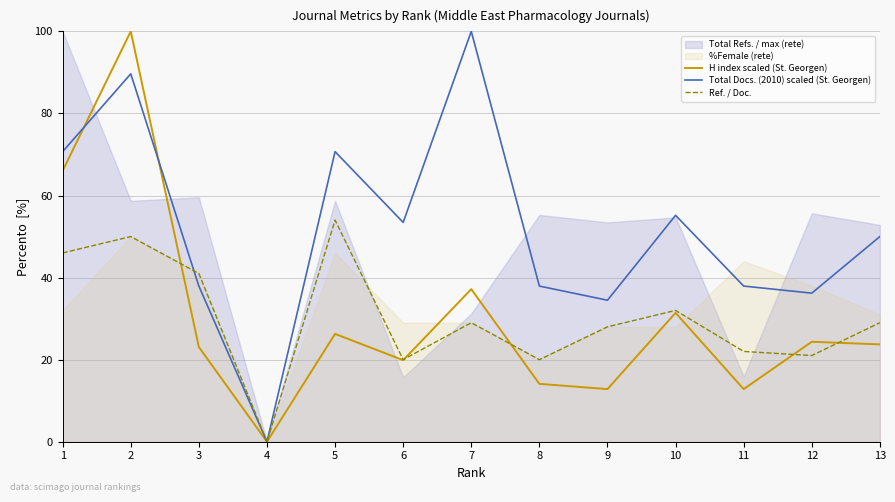

Is the value of Total Docs. (2010) scaled (St. Georgen) at 9 greater than the value of H index scaled (St. Georgen) at 1?

No